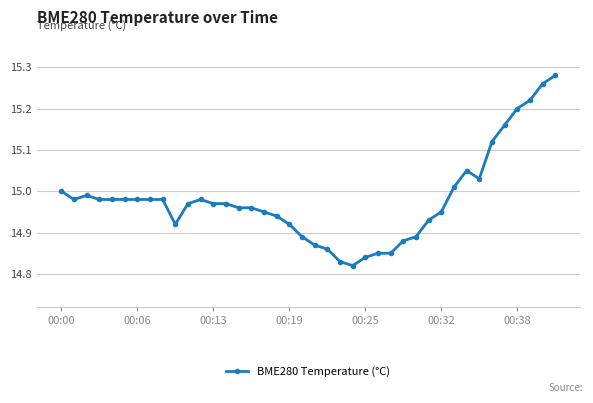

How many lines are shown in the chart?

1